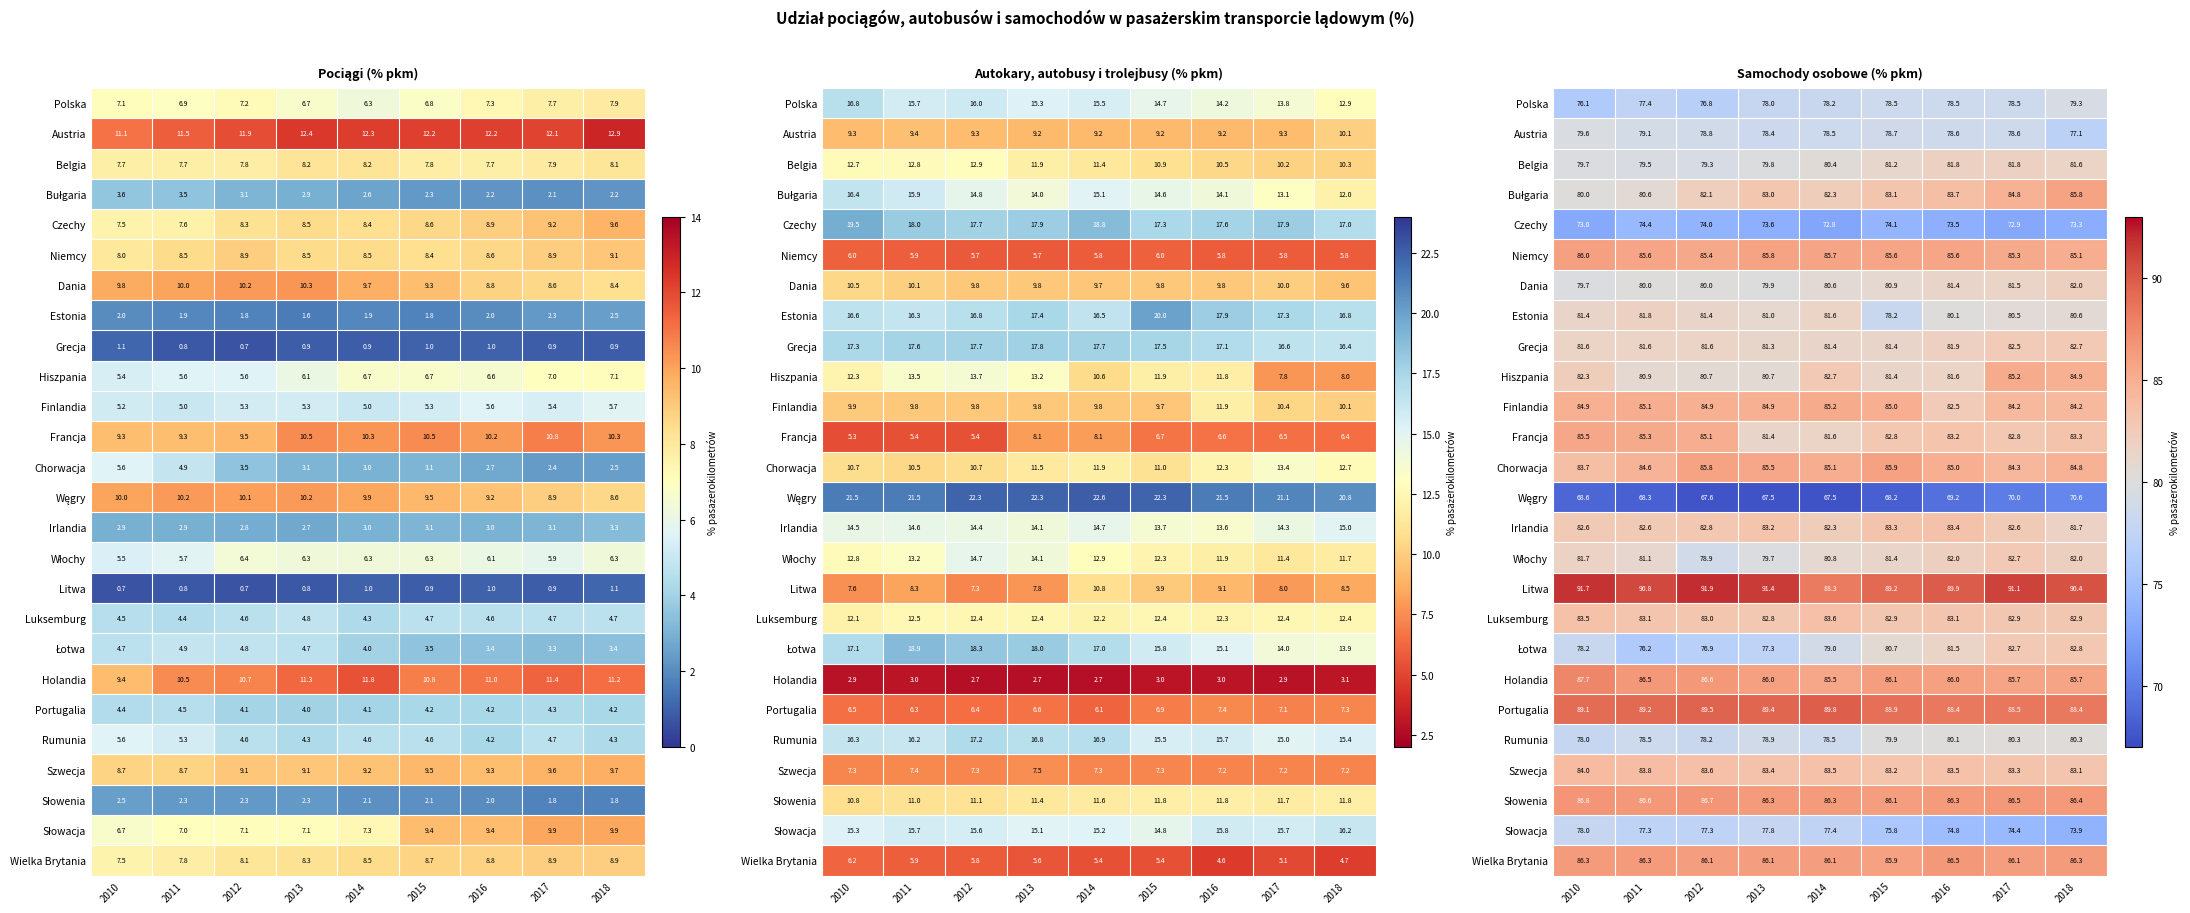

List the labels in order of Szwecja value, smallest first.

2018, 2015, 2017, 2013, 2014, 2016, 2012, 2011, 2010